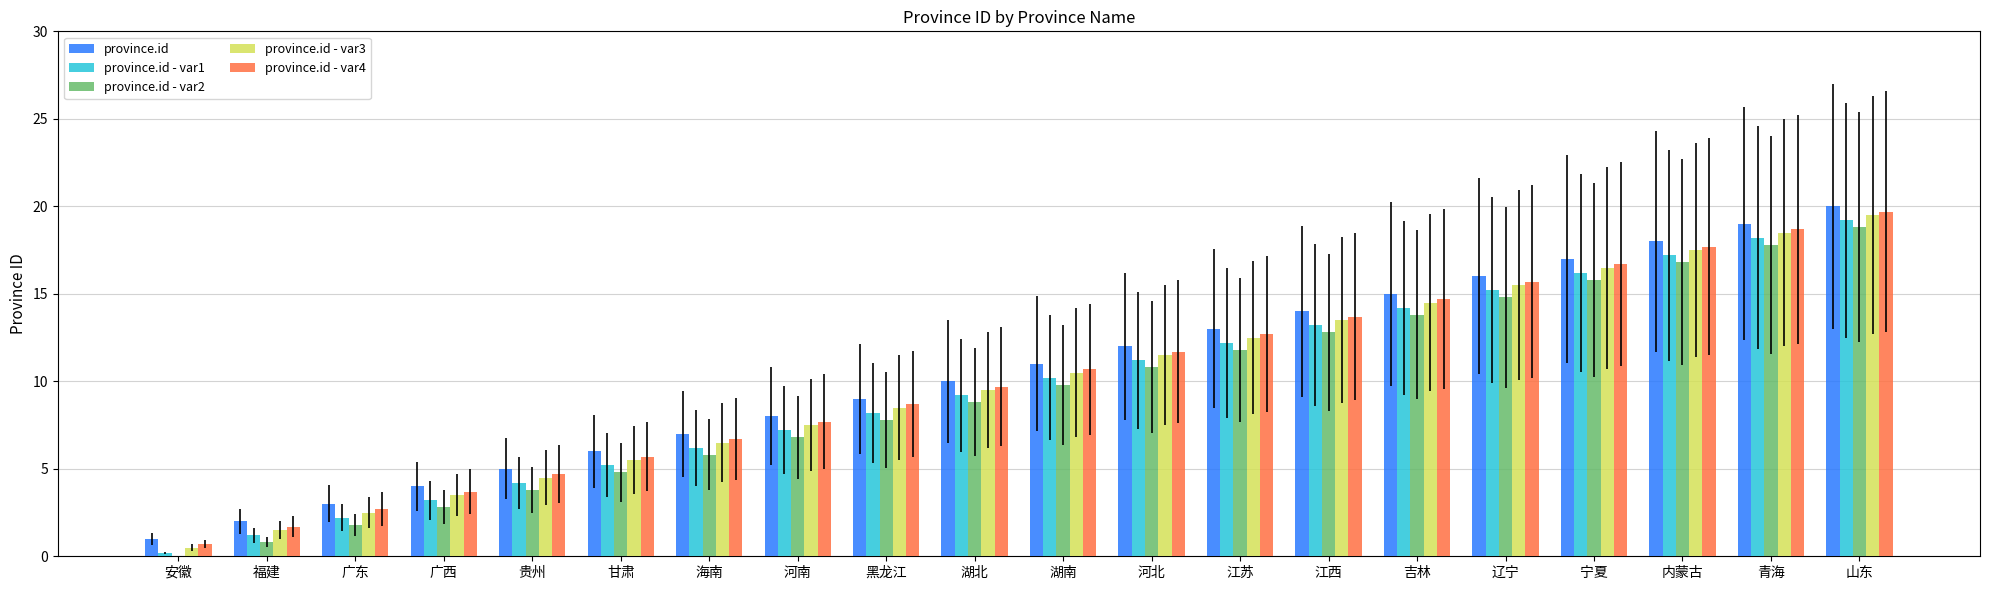

Which series has the largest total across all categories?

province.id